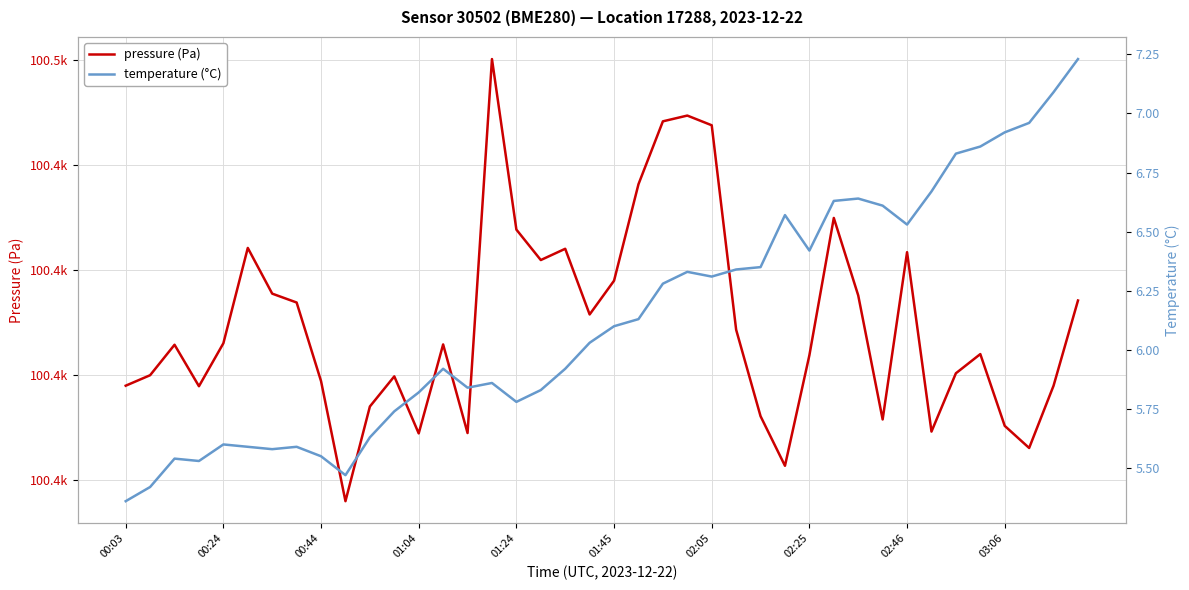

What is the value of the temperature point at the 10th from the left?

5.5